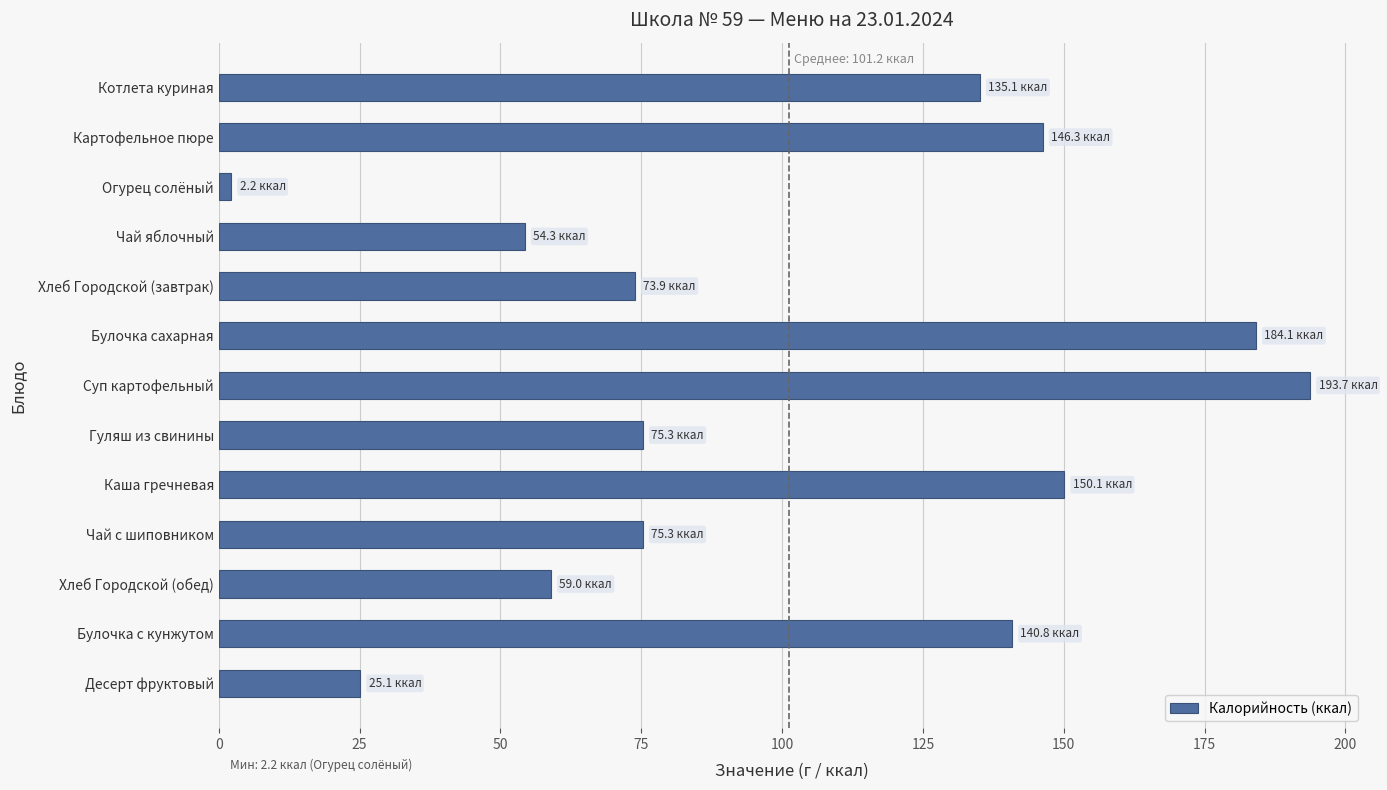

What is the label of the 4th bar from the bottom?

Чай с шиповником